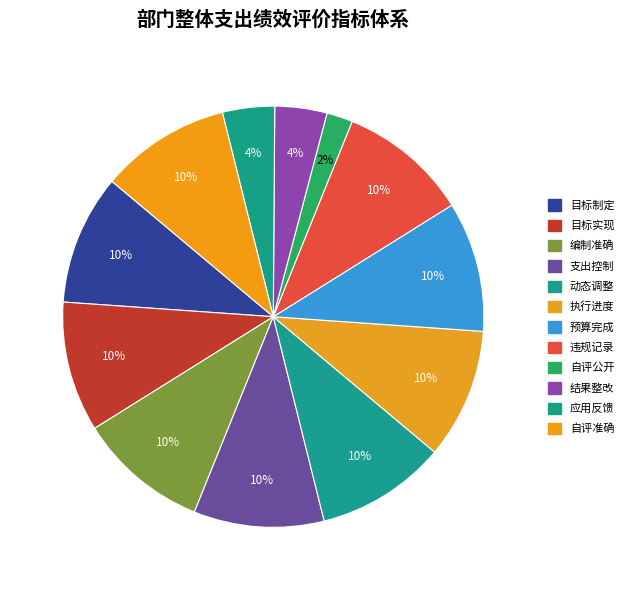

Rank the categories by value from highest to lowest.

目标制定, 目标实现, 编制准确, 支出控制, 动态调整, 执行进度, 预算完成, 违规记录, 自评准确, 结果整改, 应用反馈, 自评公开